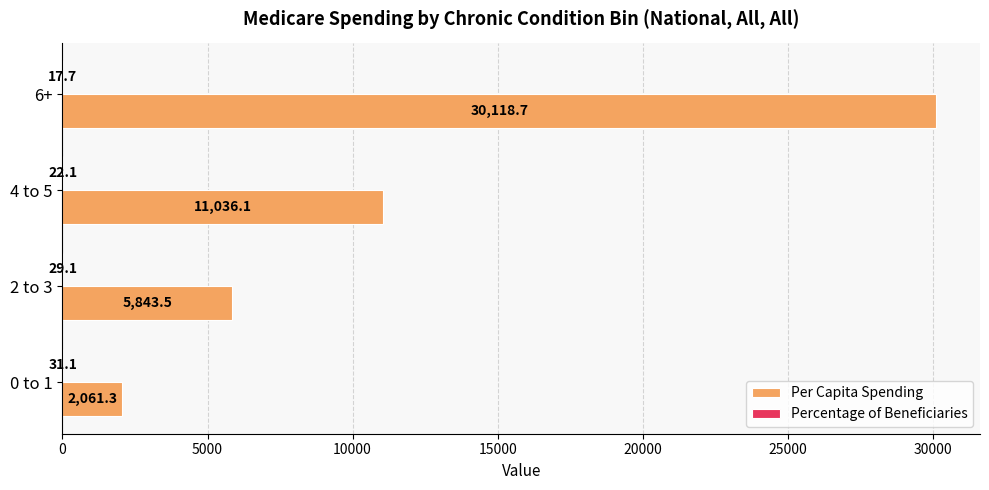

Which series has the largest total across all categories?

Per Capita Spending